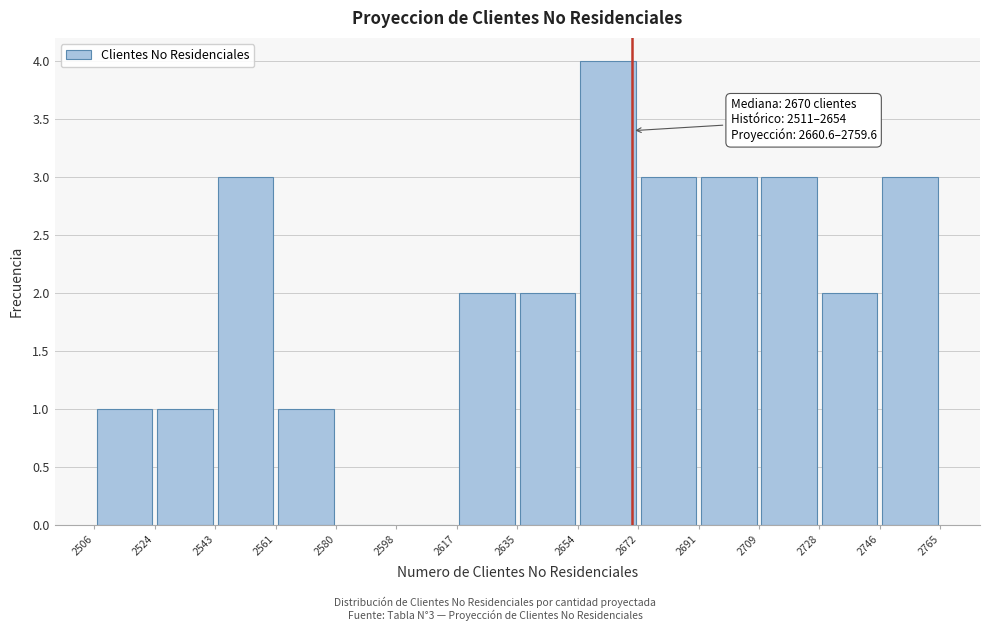

Over which range of the x-axis is the bar tallest?

2654 to 2672